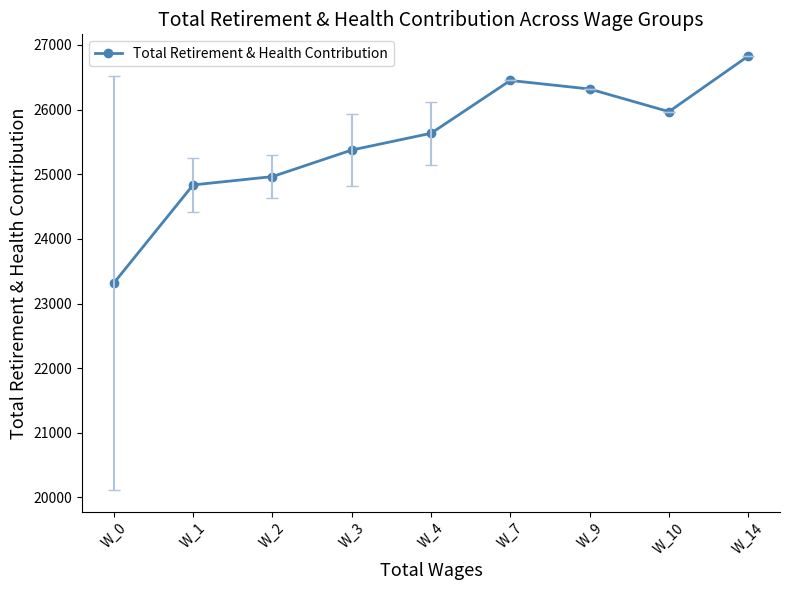

The chart shows a value of 17210.7 at W_9. True or false?

False